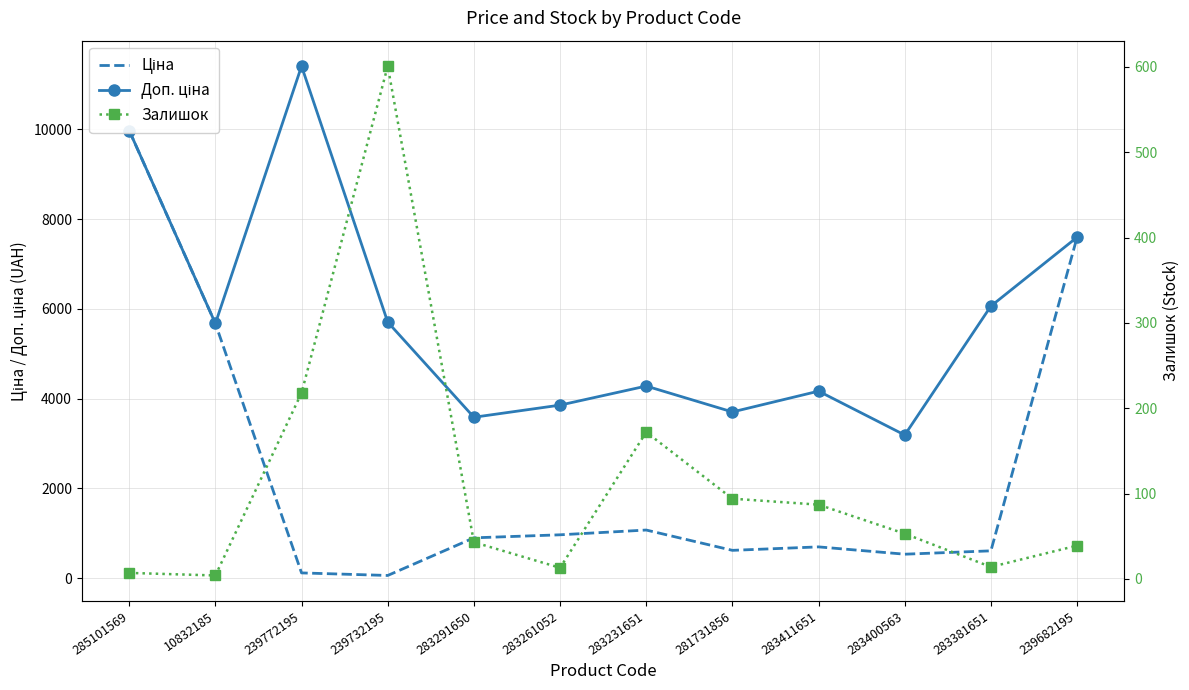

Which series has the largest total across all categories?

Доп. ціна